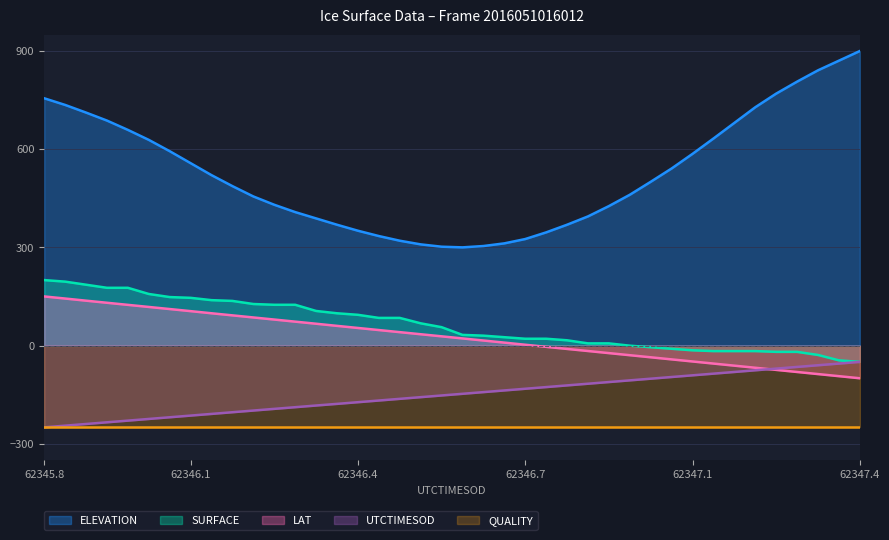

True or false: UTCTIMESOD and ELEVATION cross at least once.

False